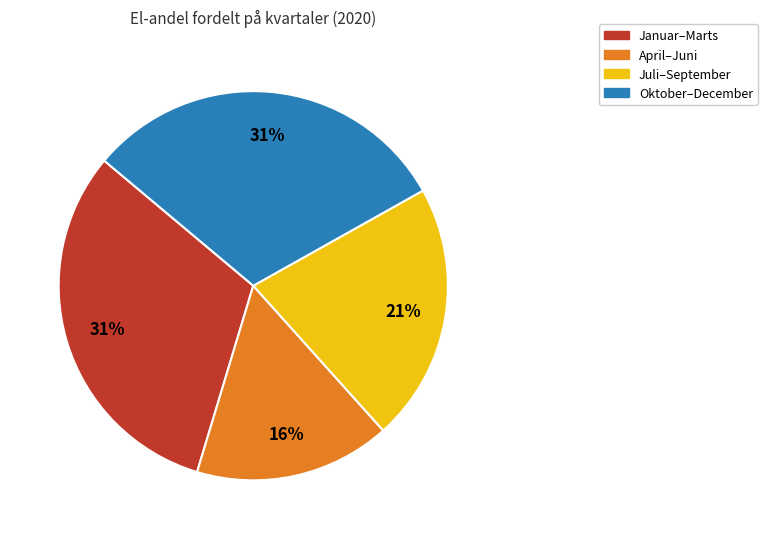

How many segments does this pie chart have?

4